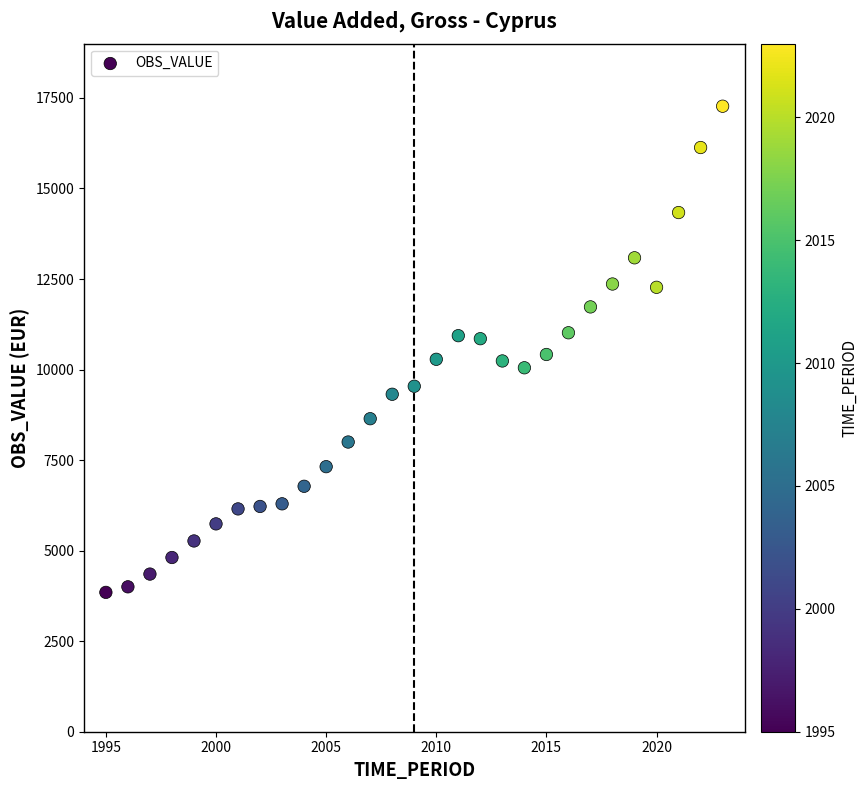

What is the range of X values (max minus min)?

28.0